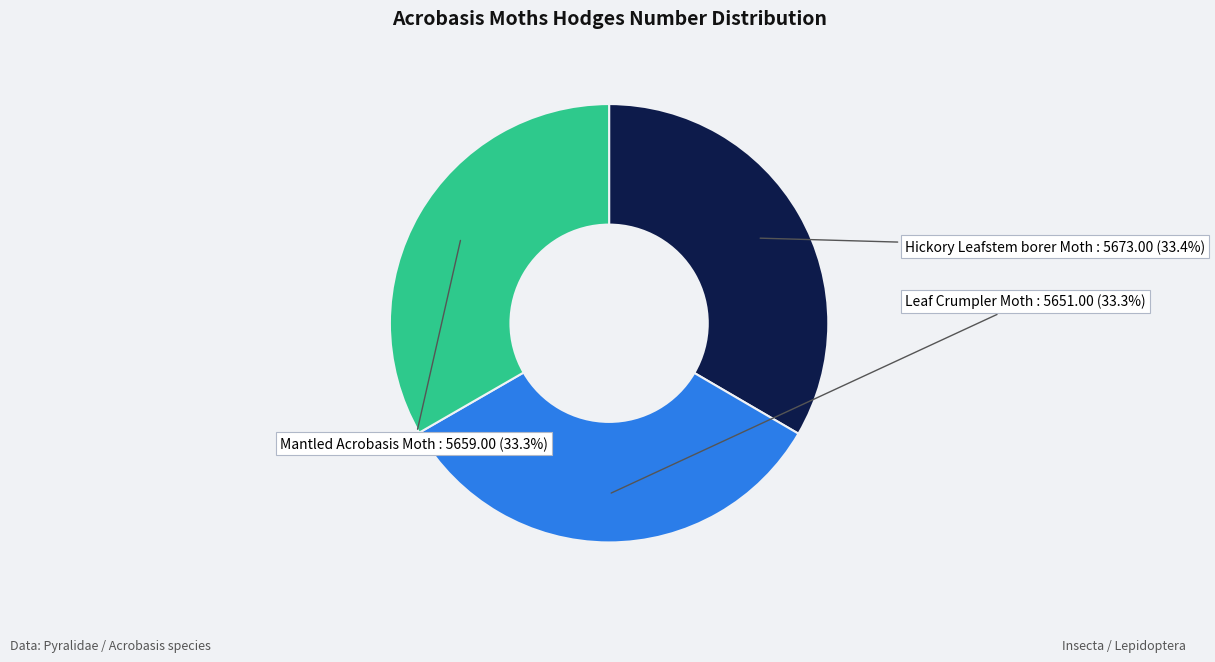

How much of the chart is everything except Hickory Leafstem borer Moth?

66.6%